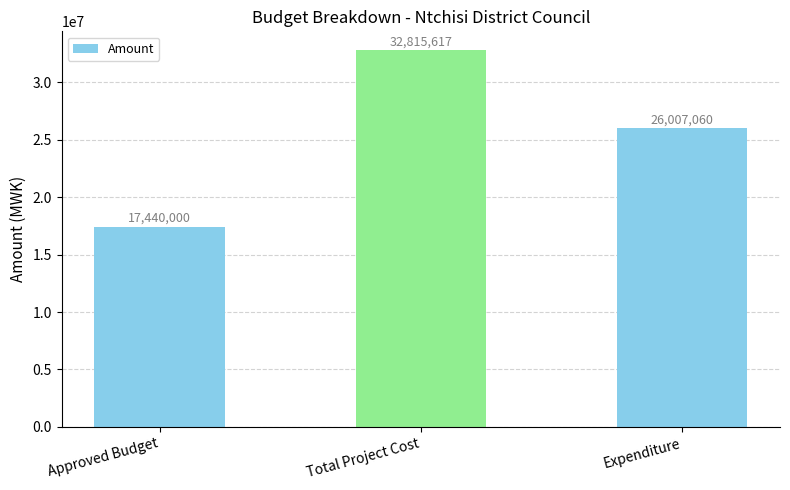

List the labels in order of value, smallest first.

Approved Budget, Expenditure, Total Project Cost